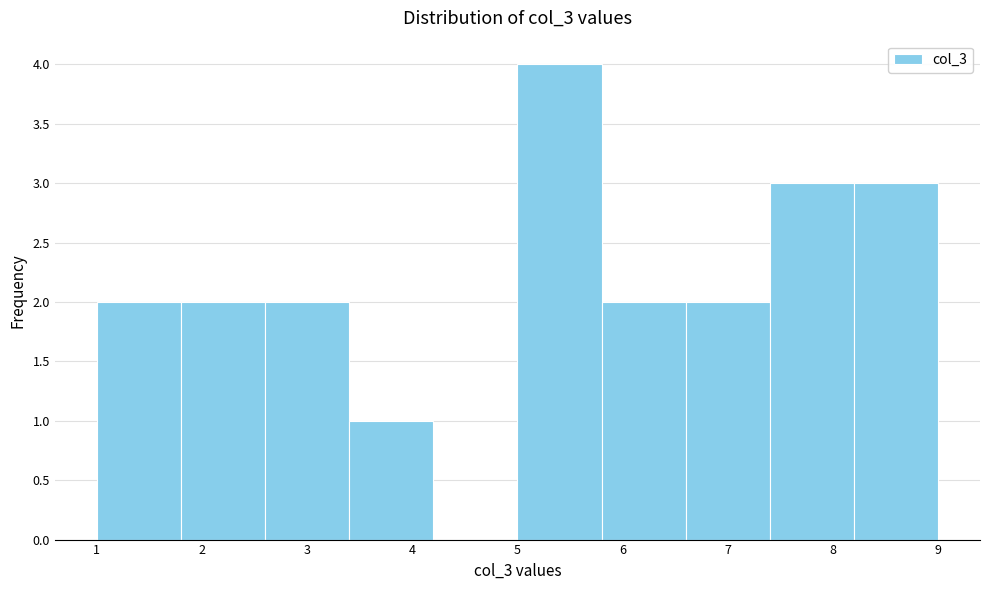

How tall is the bar that spans 8.2 to 9.0 on the x-axis? The values are not printed on the chart, so give them approximately, as read against the axis.

3